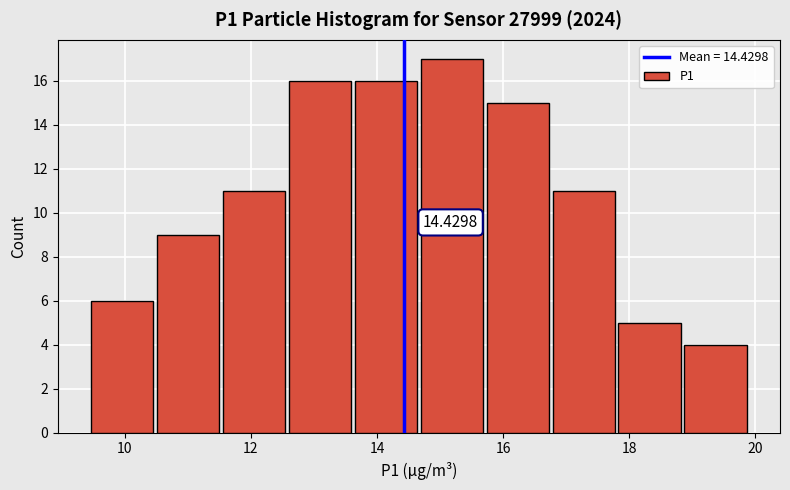

Which range on the x-axis has the tallest bar?

14.6 to 15.8